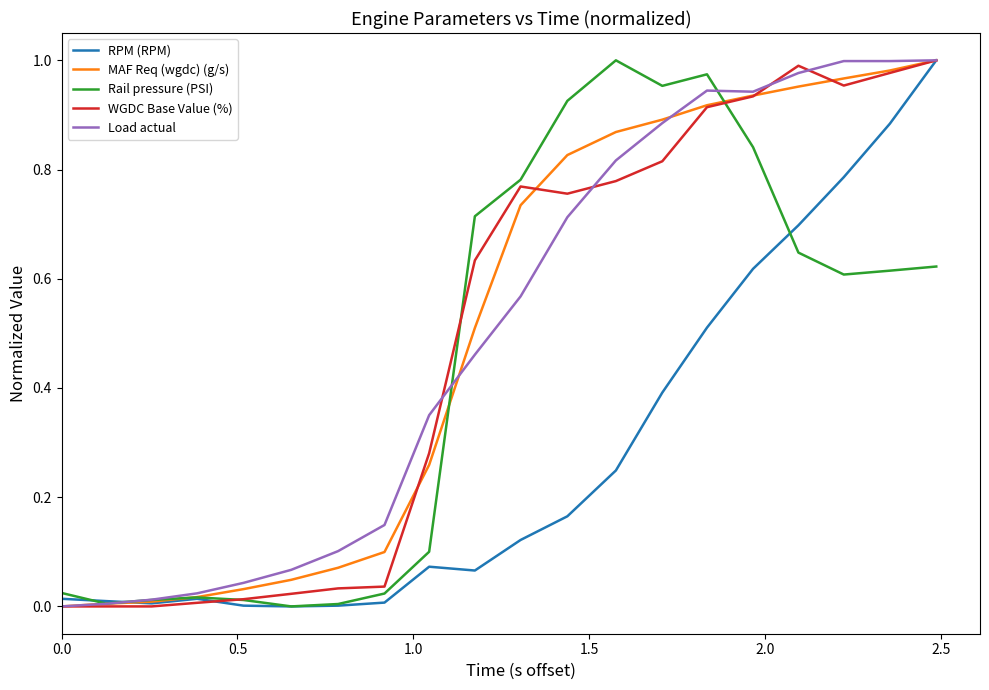

Is this an area chart (filled region under the line)?

No